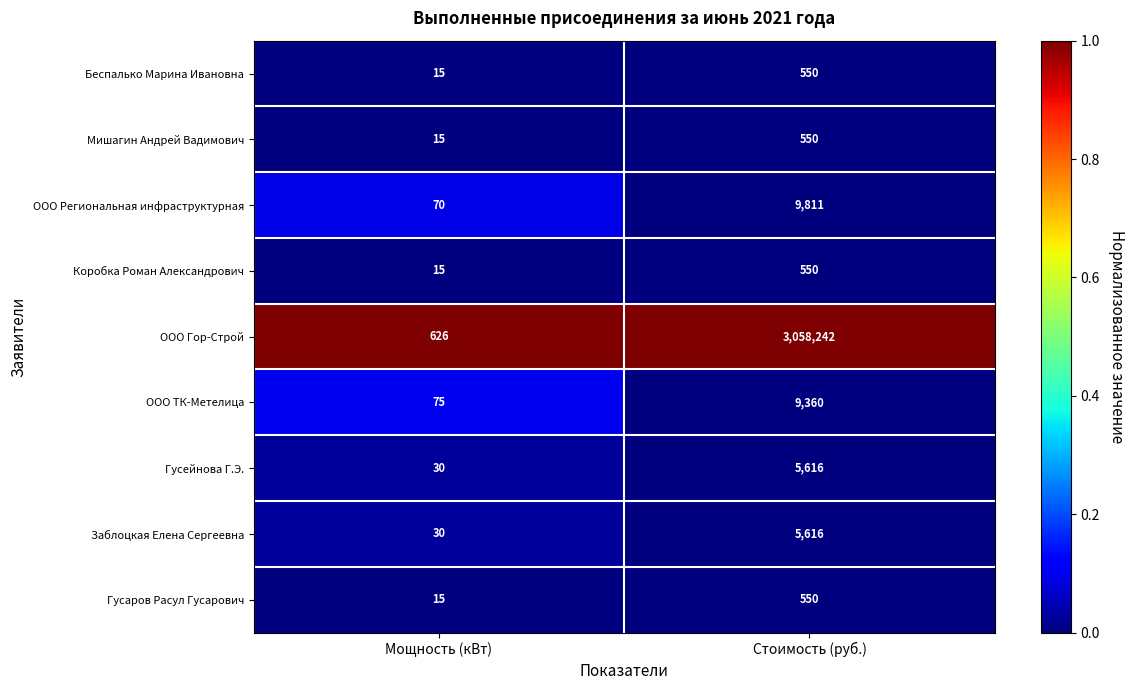

List the labels in order of Гусаров Расул Гусарович value, smallest first.

Мощность (кВт), Стоимость (руб.)